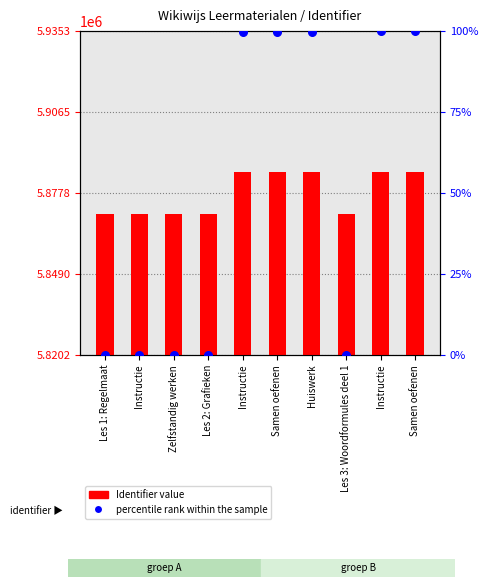

Which series contains the lowest Y value?

percentile rank within the sample